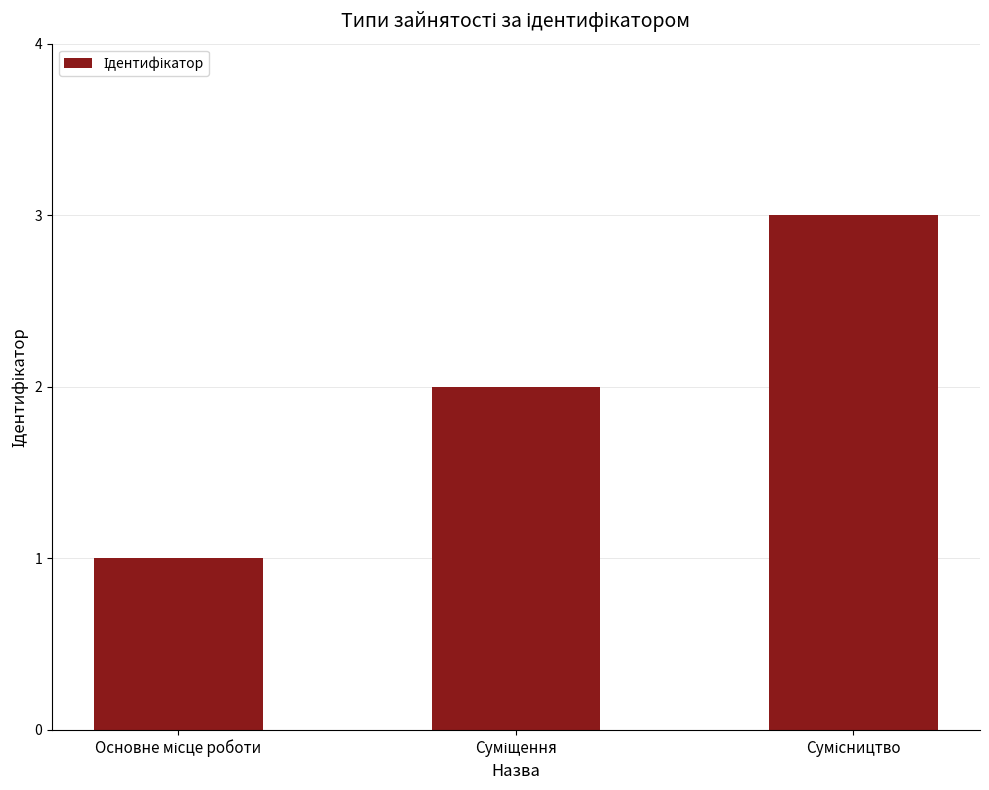

What is the maximum value shown in the chart?

3